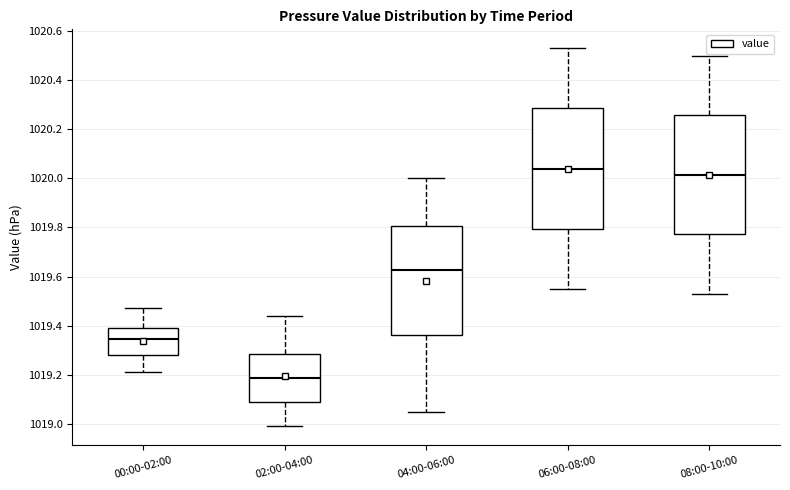

Which box's median line is the lowest?

02:00-04:00